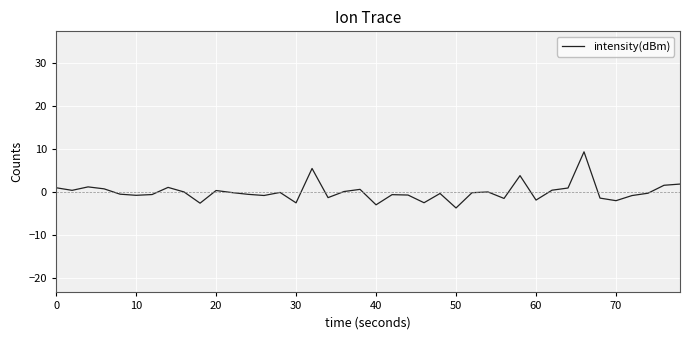

What is the difference between the second highest and minimum values?

9.2